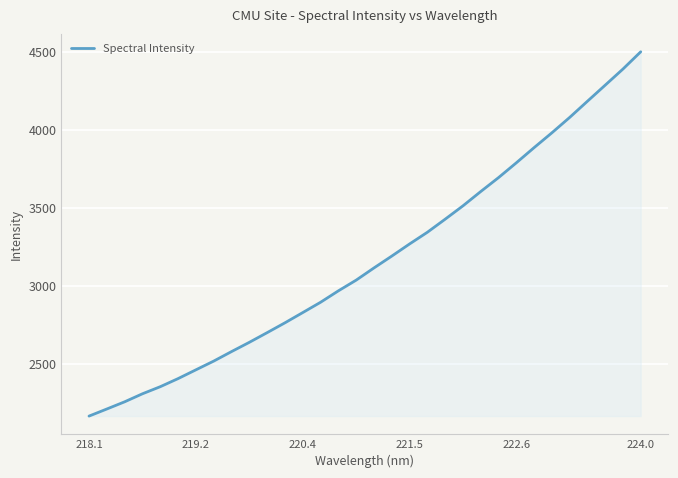

What is the difference between the maximum and minimum values?

2335.2